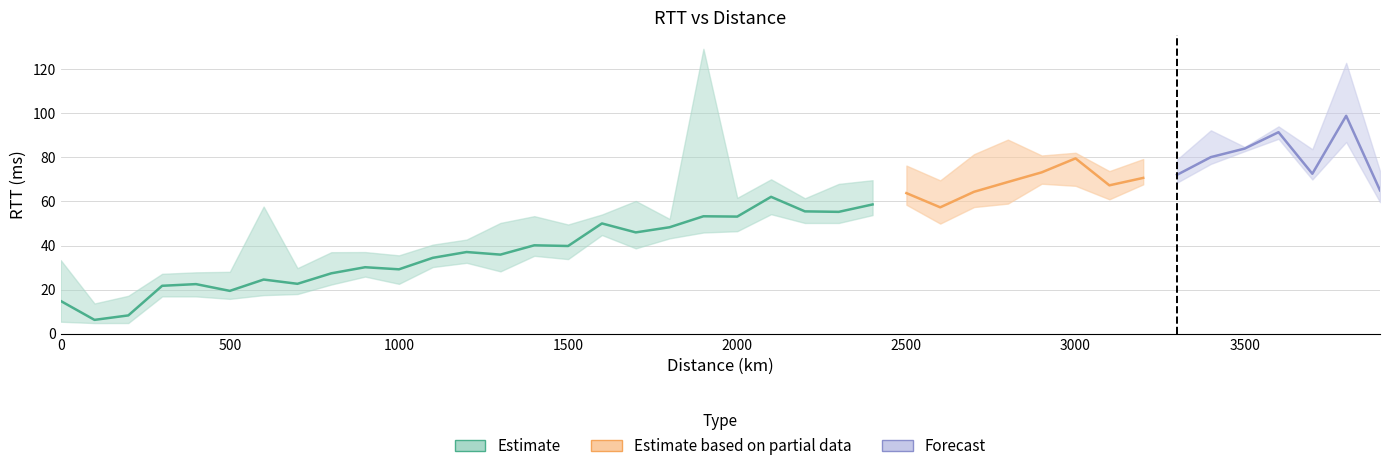

What is the difference between the highest and lowest values at 3000.0?

15.0